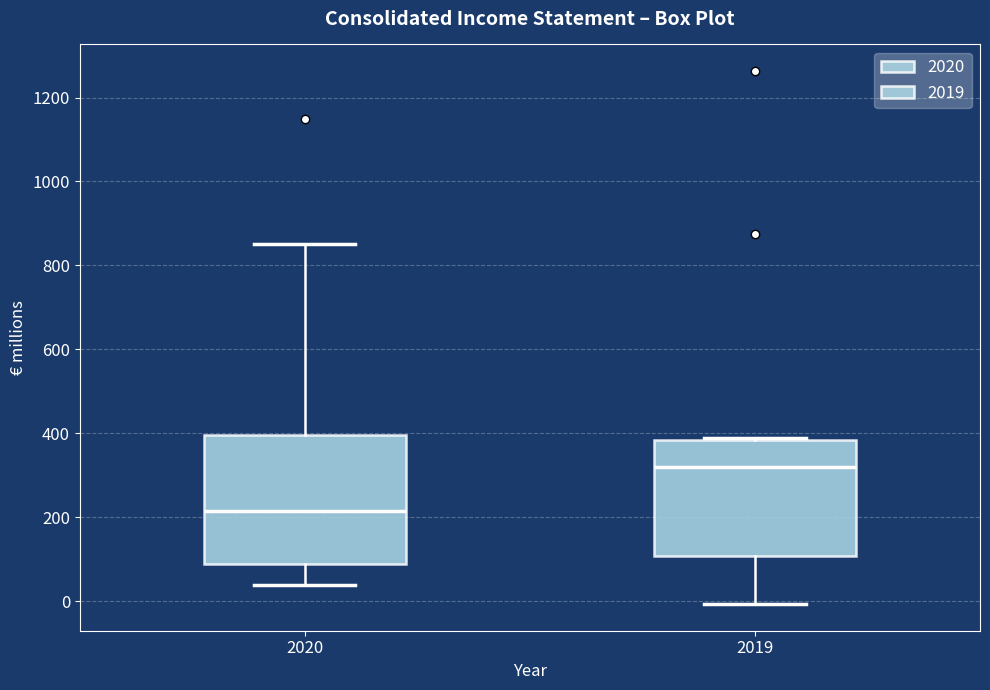

Where is the upper edge of the box at x = 2019 on the y-axis? The values are not printed on the chart, so give them approximately, as read against the axis.

380